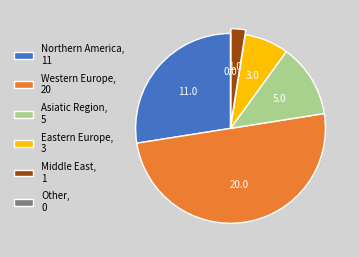

Which has a higher value, Northern America, 11 or Asiatic Region, 5?

Northern America, 11